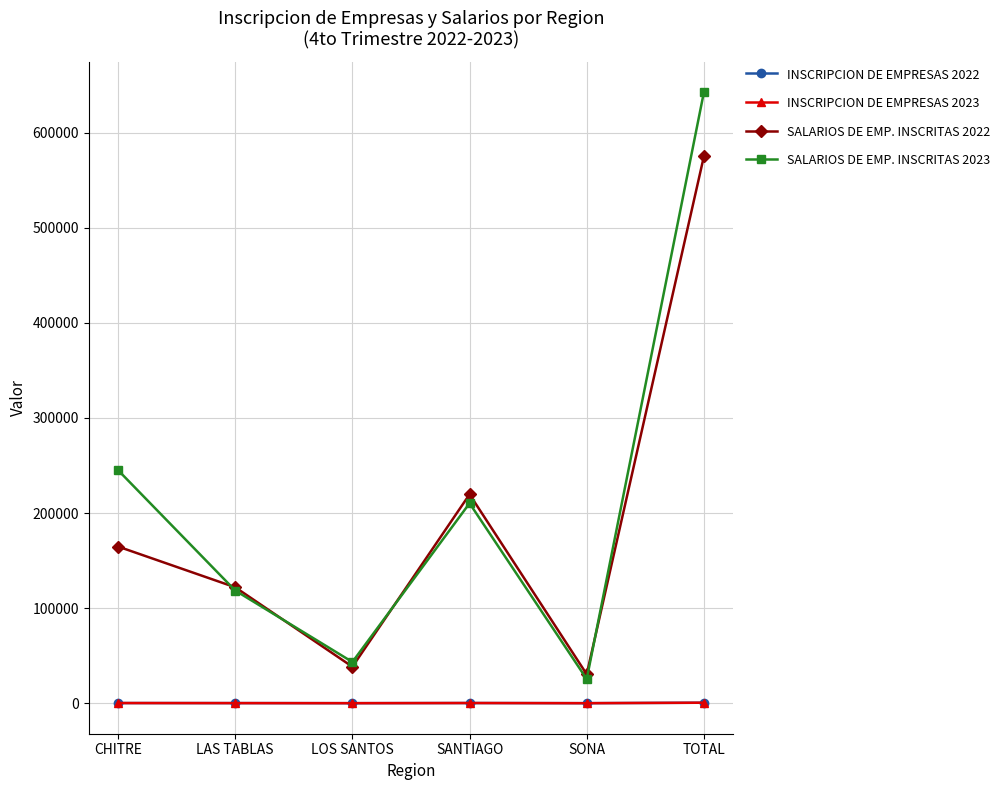

What is the maximum value for SALARIOS DE EMP. INSCRITAS 2022?

575051.4